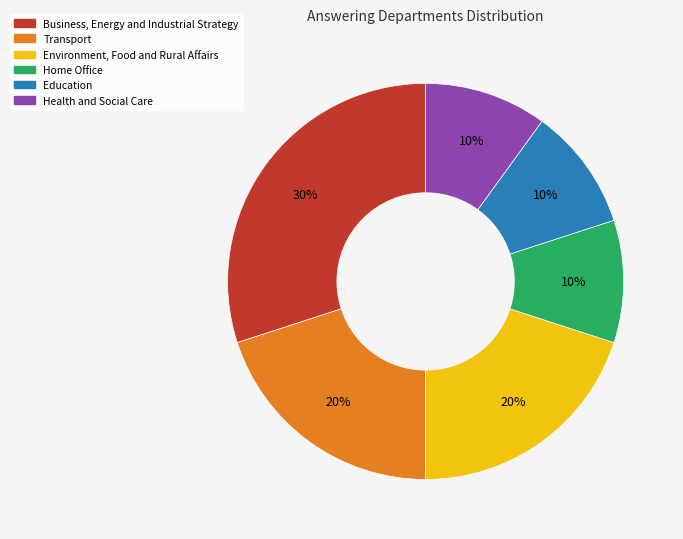

What is the ratio of the value at Business, Energy and Industrial Strategy to the value at Transport?

1.5